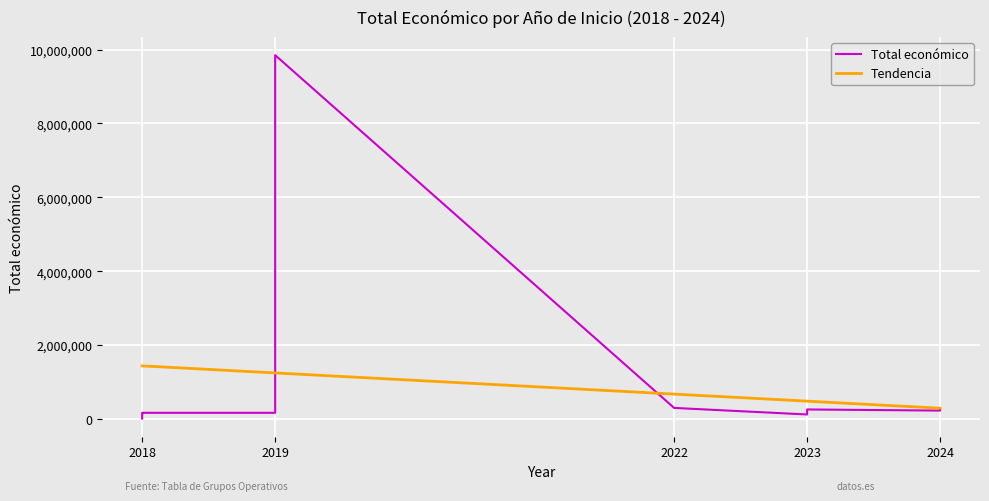

Which category has the highest value in the Total económico series?

2019